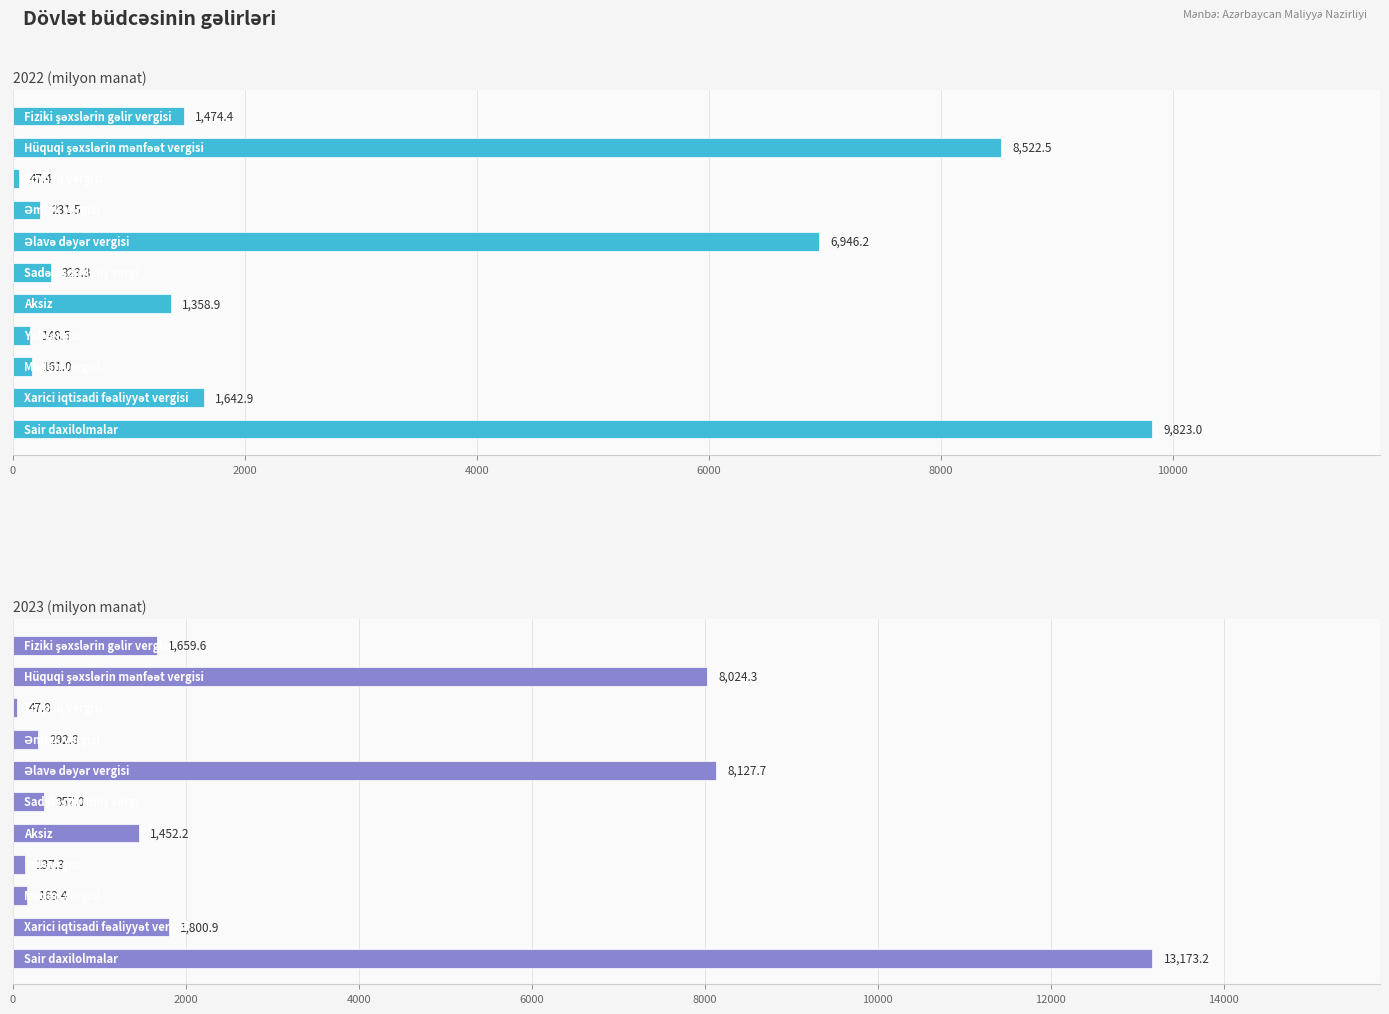

List the labels in order of 2023 value, largest first.

Sair daxilolmalar, Əlavə dəyər vergisi, Hüquqi şəxslərin mənfəət vergisi, Xarici iqtisadi fəaliyyət vergisi, Fiziki şəxslərin gəlir vergisi, Aksiz, Sadələşdirilmiş vergi, Əmlak vergisi, Mədən vergisi, Yol vergisi, Torpaq vergisi